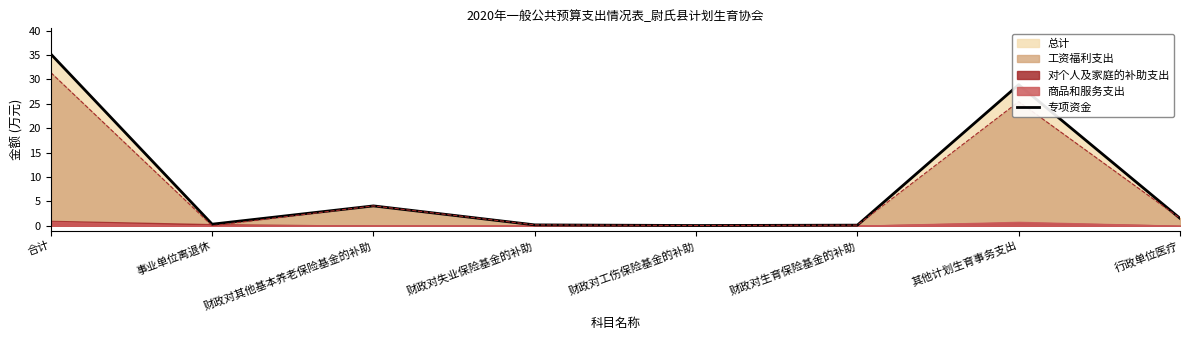

What is the value of the 6th point from the left?

0.1